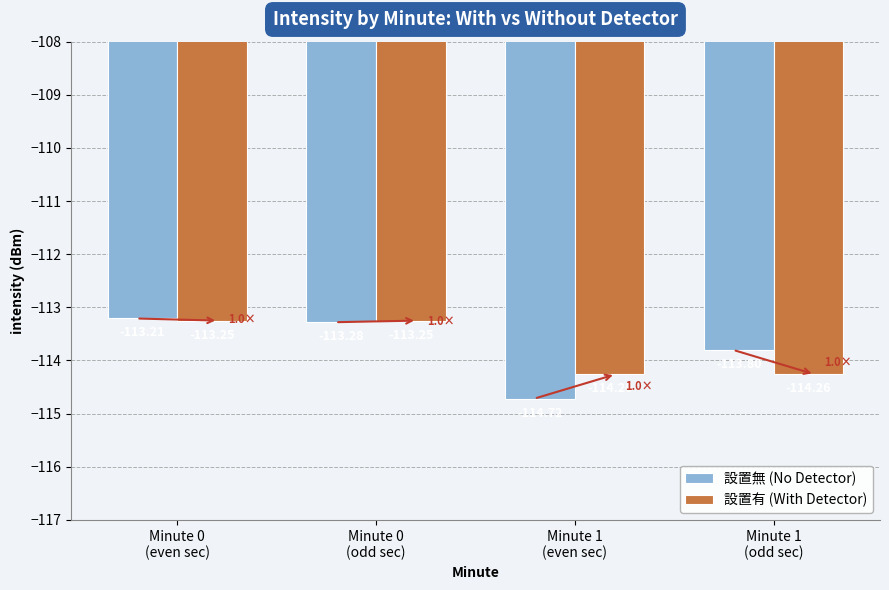

How many categories are shown in the chart?

4